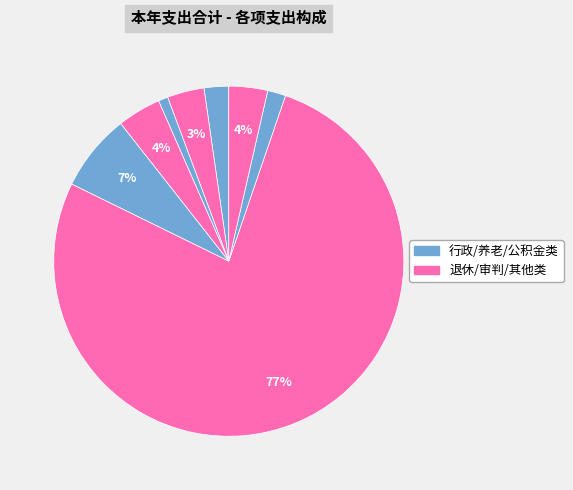

Count the number of slices in the pie.

8